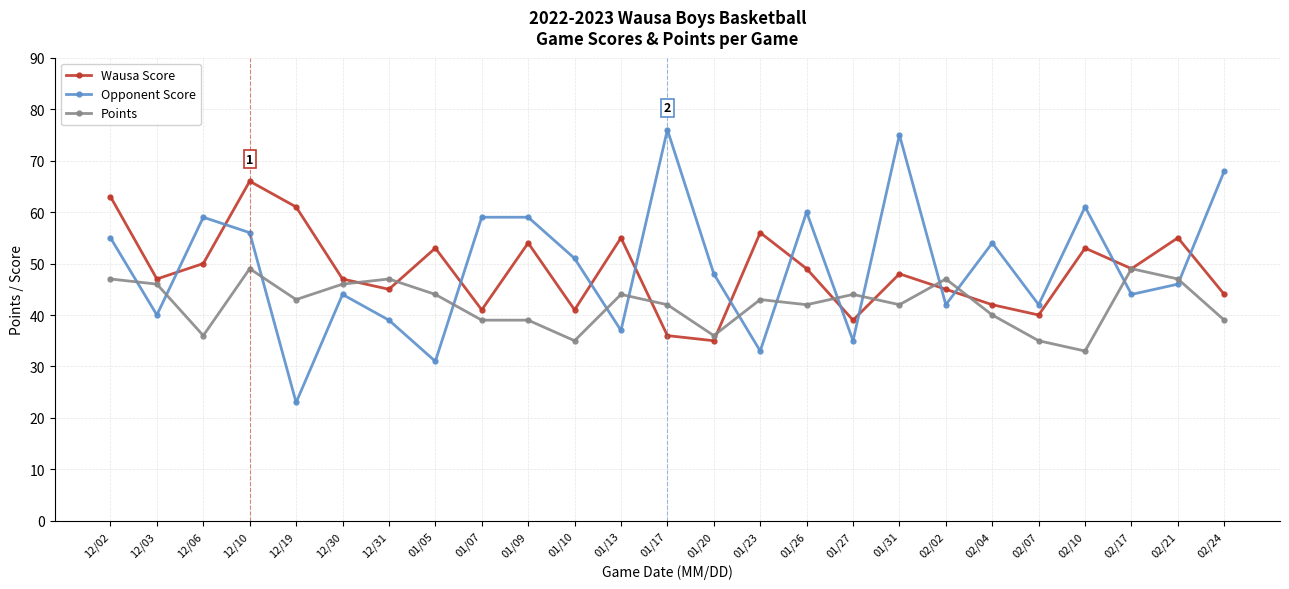

Where do Points and Wausa Score first cross each other?

12/30 and 12/31